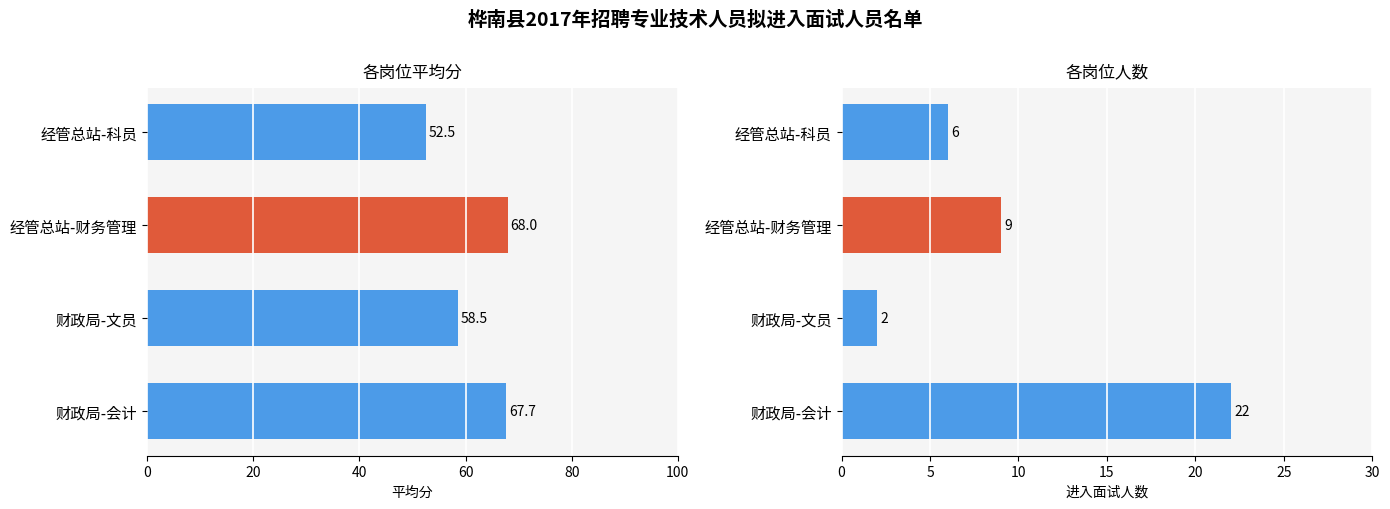

List the series in order of their peak value, lowest first.

人数, 平均分